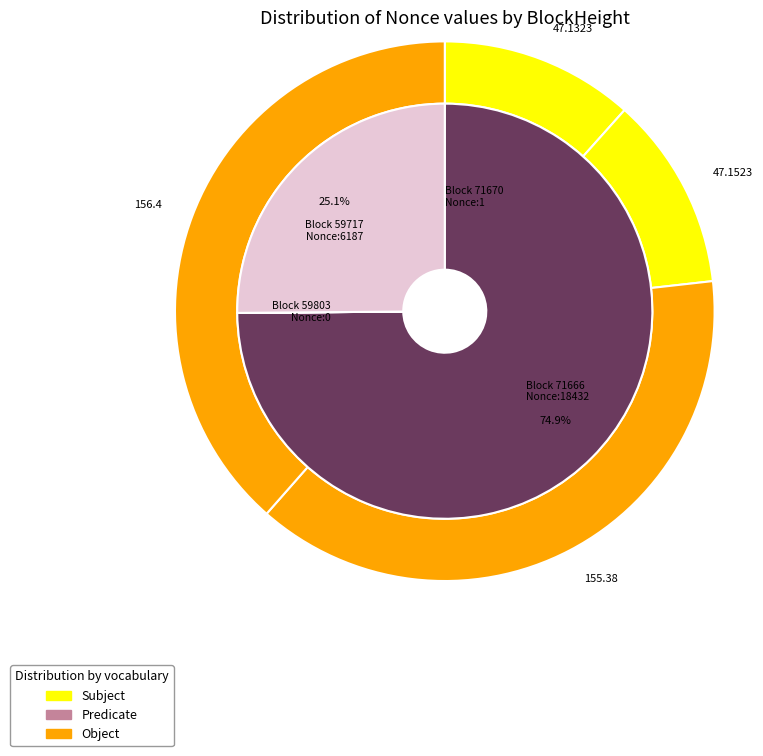

What is the change in value from 71670 to 71666?

+18431